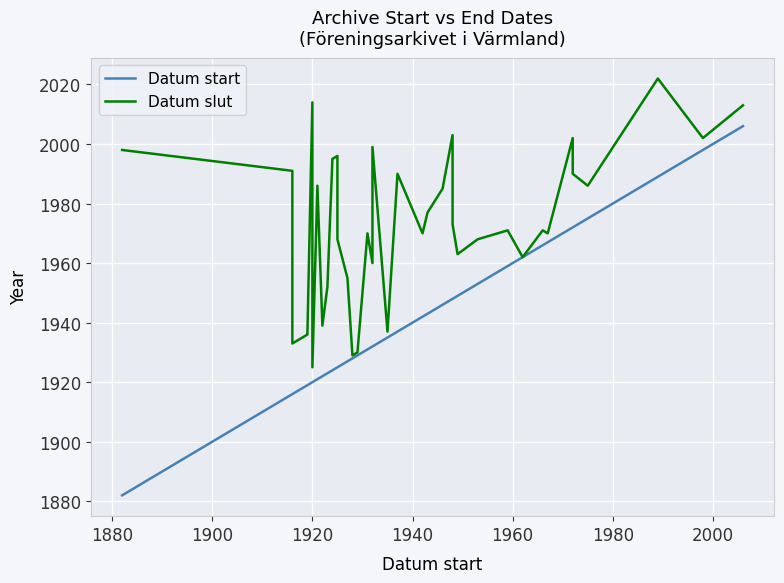

Count the number of categories in the chart.

38